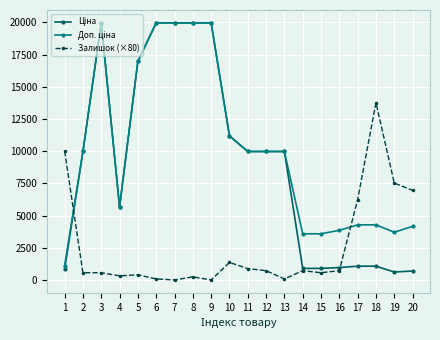

Does the chart display data point markers on the line(s)?

Yes